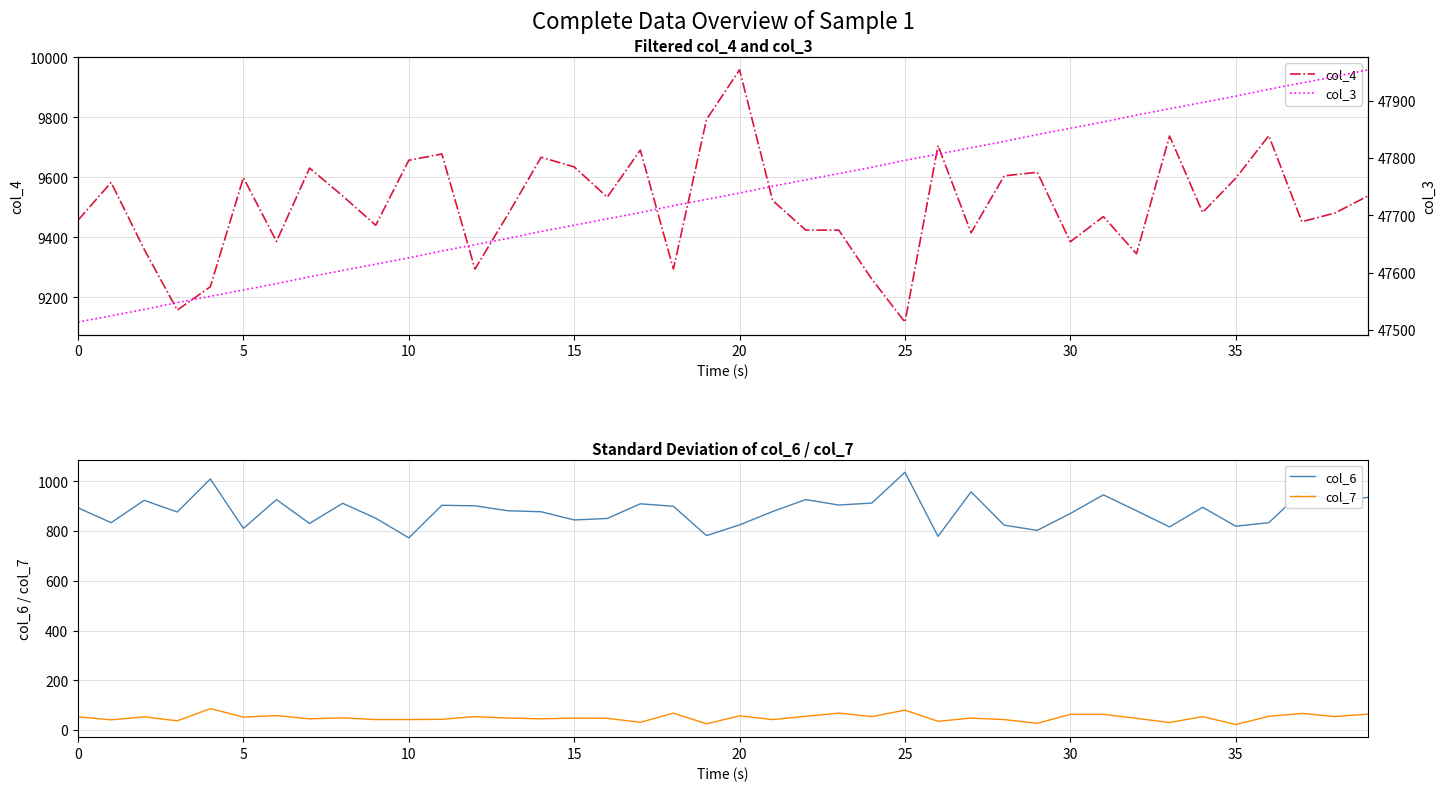

The col_3 series shows 47841 at 29. True or false?

True